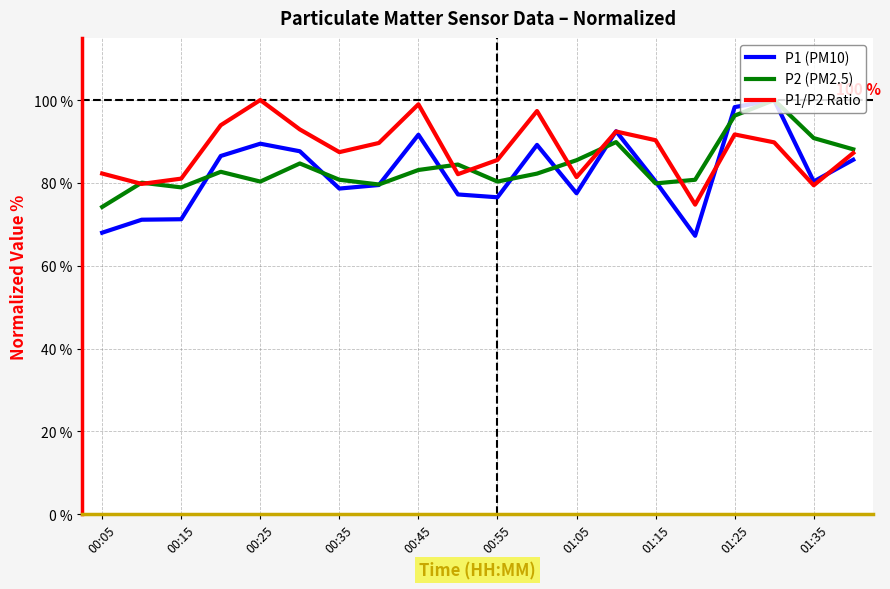

Which series has the largest range (max minus min)?

P1 (PM10)